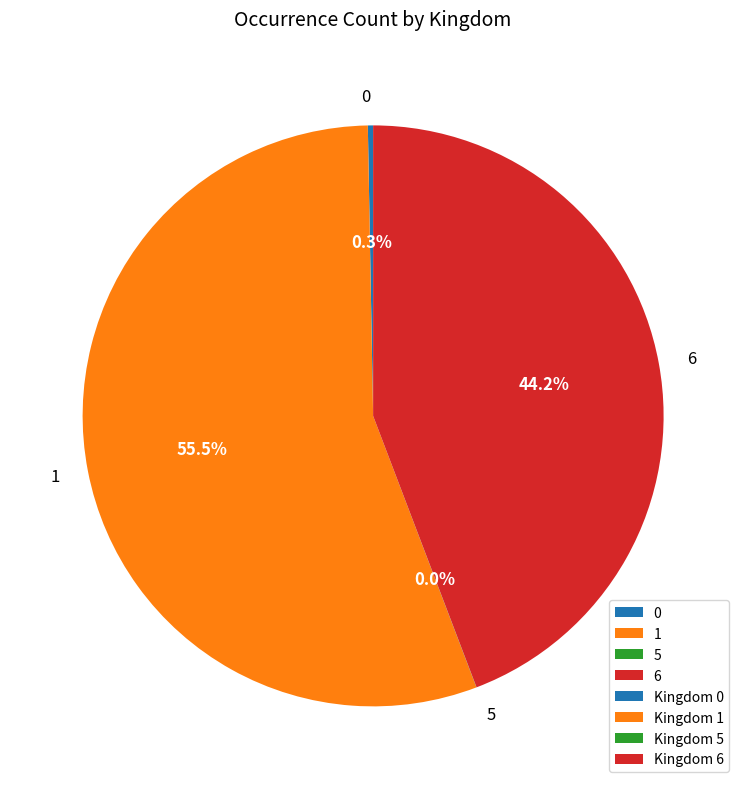

Is 1 the majority of the pie?

Yes